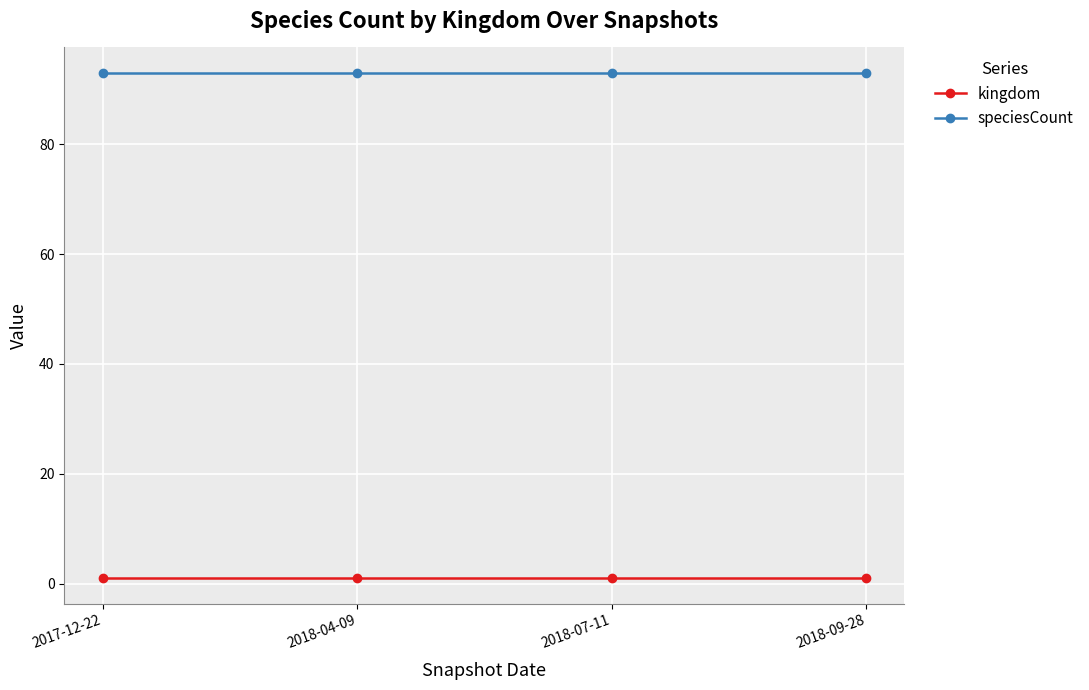

The value of kingdom at 2018-09-28 is 1. True or false?

True